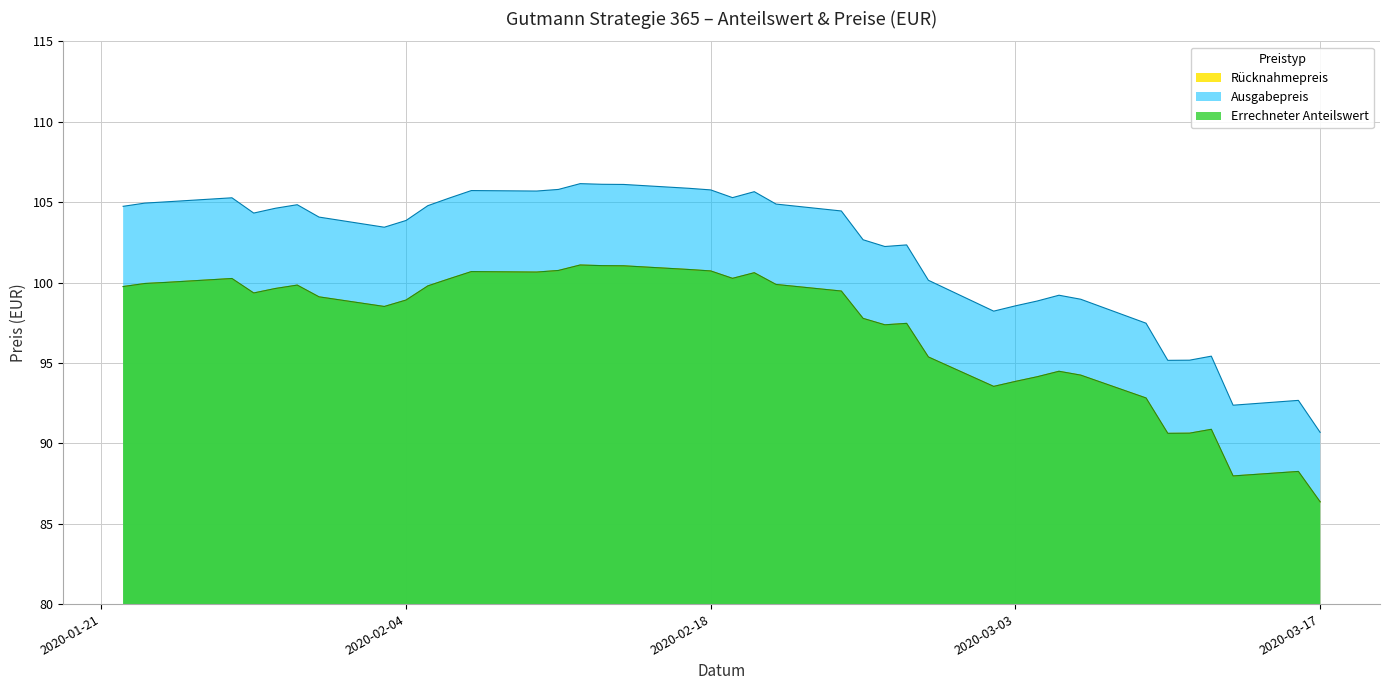

What is the greatest value displayed?

106.1